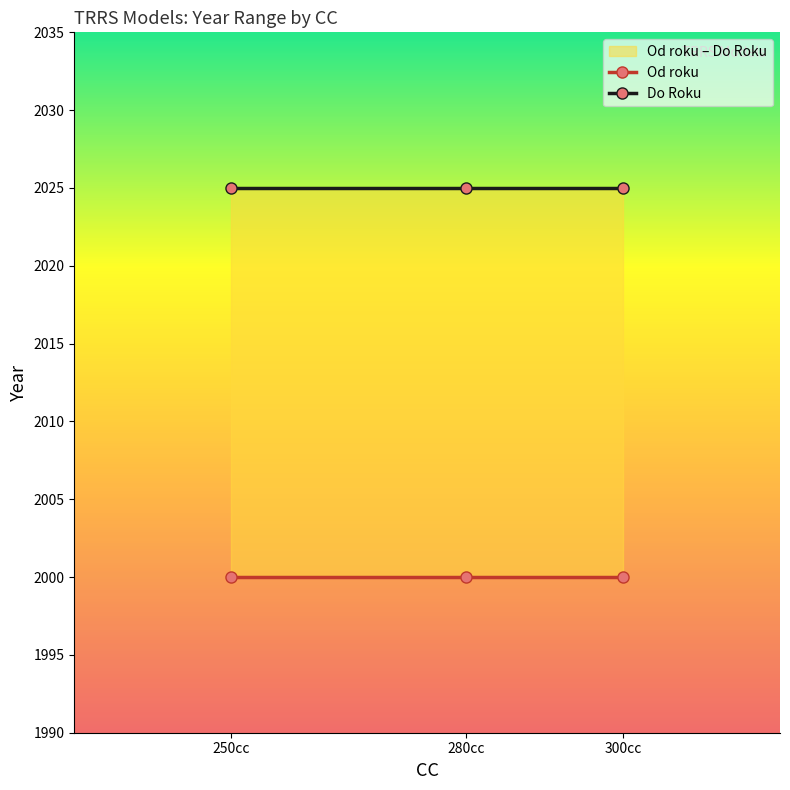

At 300cc, list the series in order from largest to smallest.

Do Roku, Od roku